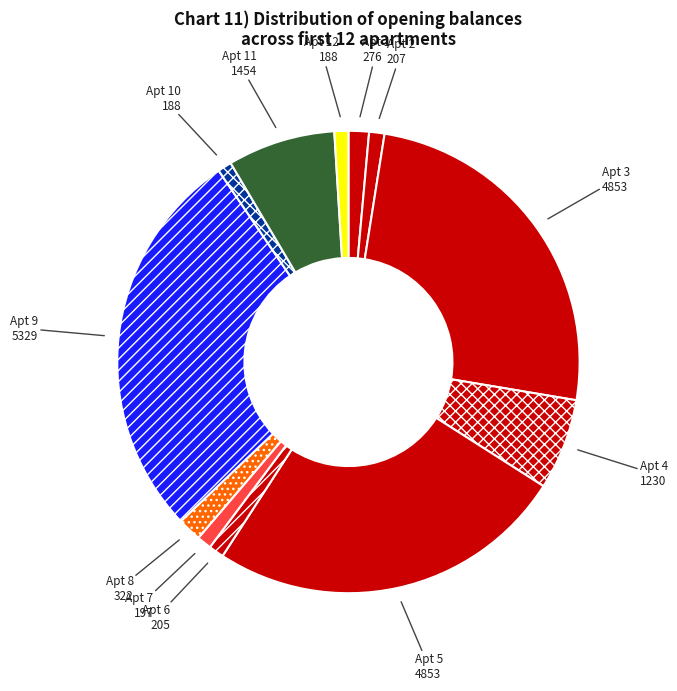

Which has a higher value, Apt 7 197 or Apt 9 5329?

Apt 9 5329